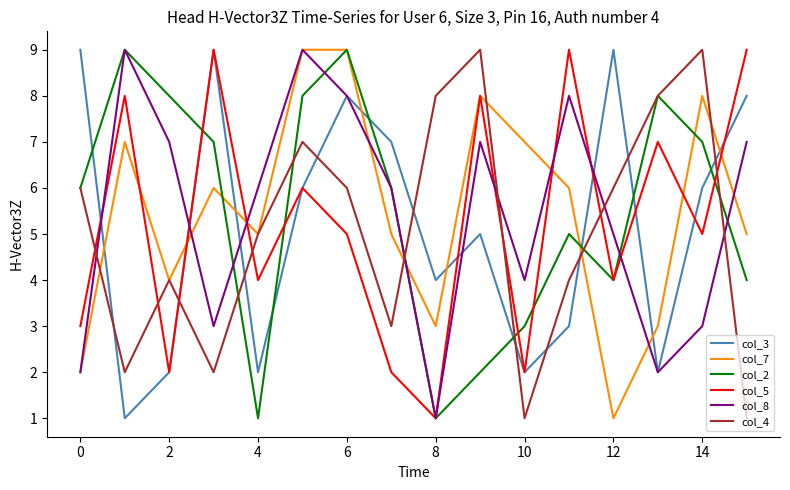

True or false: col_7 and col_3 intersect in this chart.

True